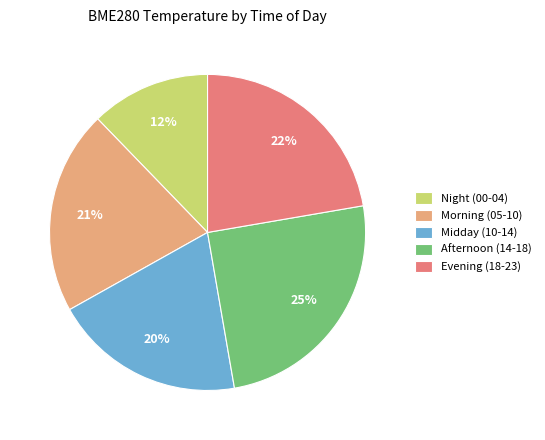

To the nearest percent, what percentage of the pie is Morning (05-10)?

21%